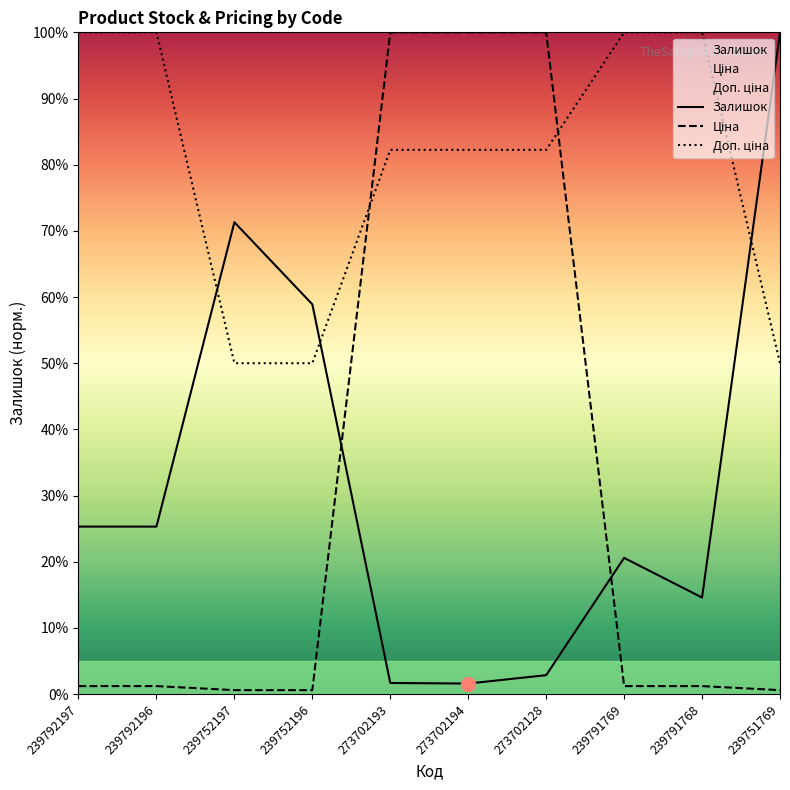

What position from the right is 239791768?

2